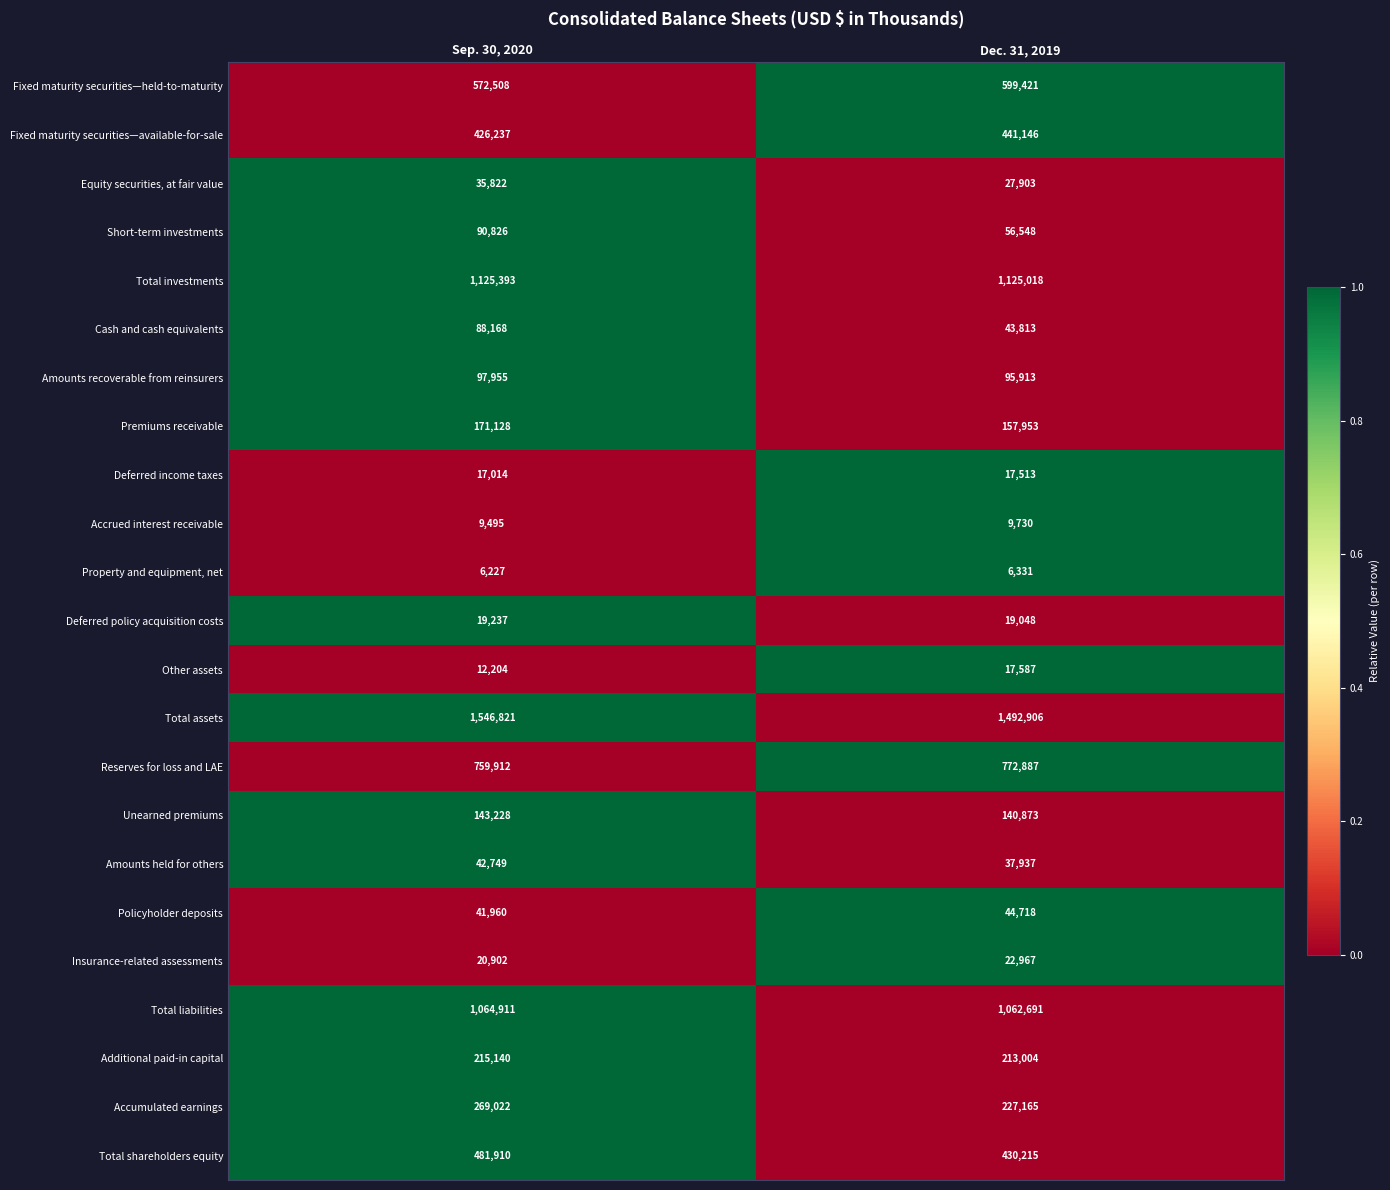

Is it true that Reserves for loss and LAE equals 392864 at Sep. 30, 2020?

False